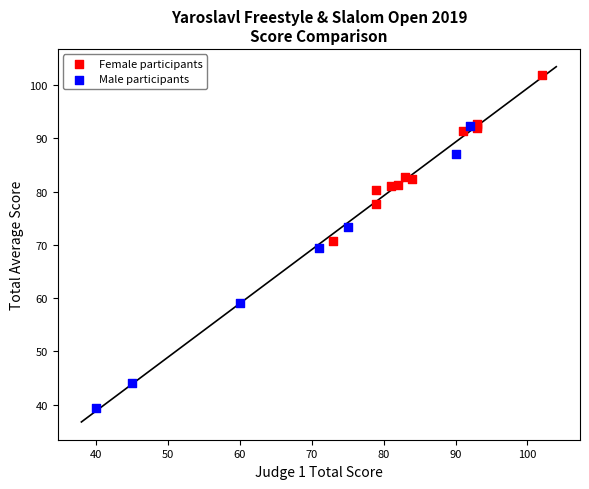

Which series contains the lowest Y value?

Male participants